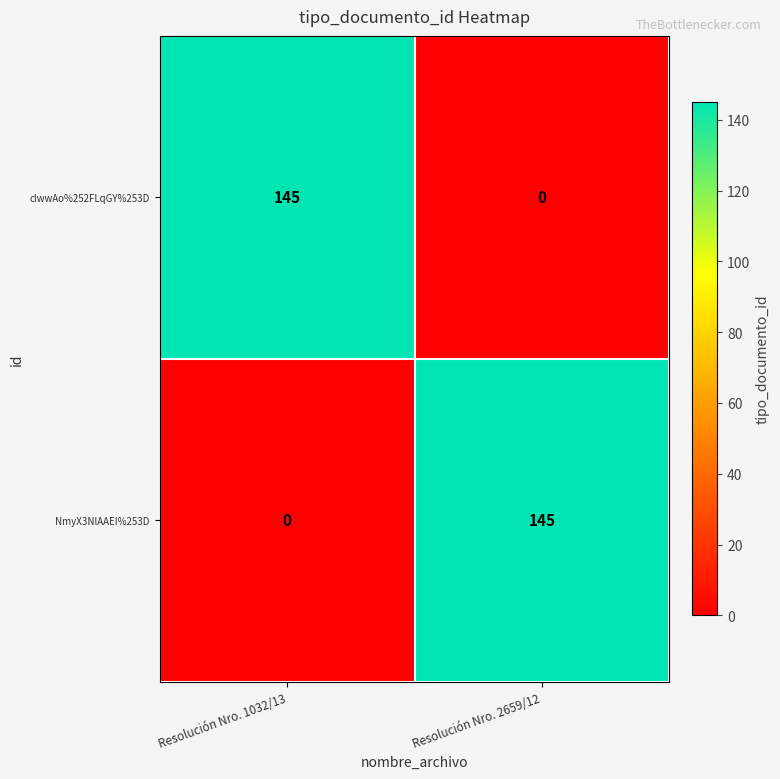

Reading right to left, extract all data points from this chart.

clwwAo%252FLqGY%253D: Resolución Nro. 2659/12=0	Resolución Nro. 1032/13=145
NmyX3NlAAEI%253D: Resolución Nro. 2659/12=145	Resolución Nro. 1032/13=0